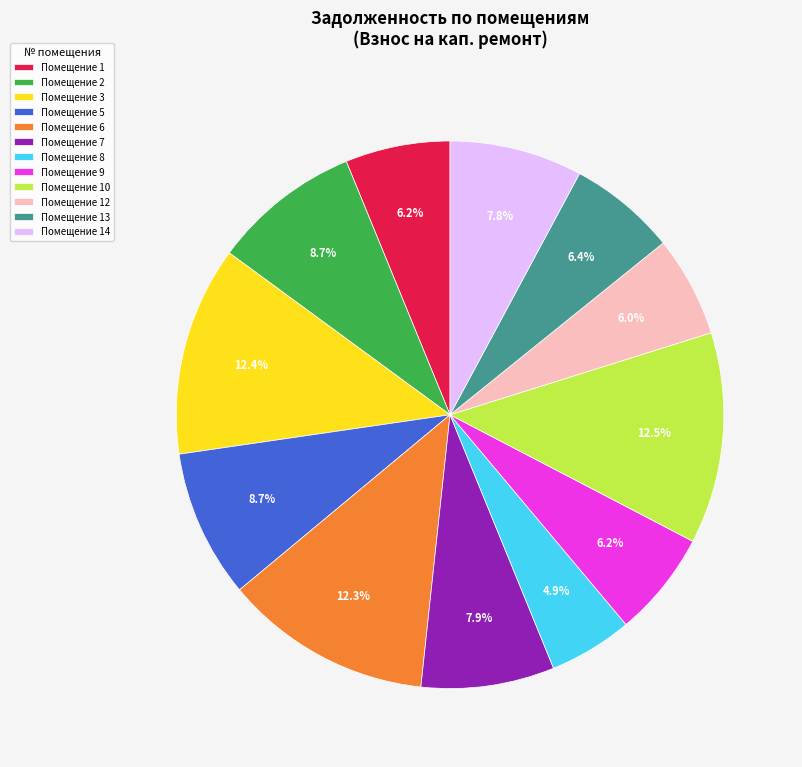

Is there any slice that represents more than half of the pie?

No